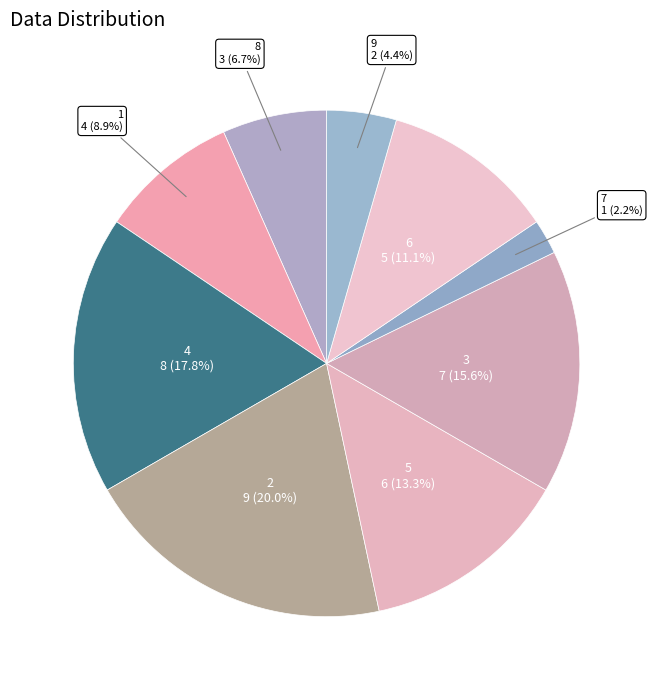

To the nearest percent, what portion does 1 represent?

9%